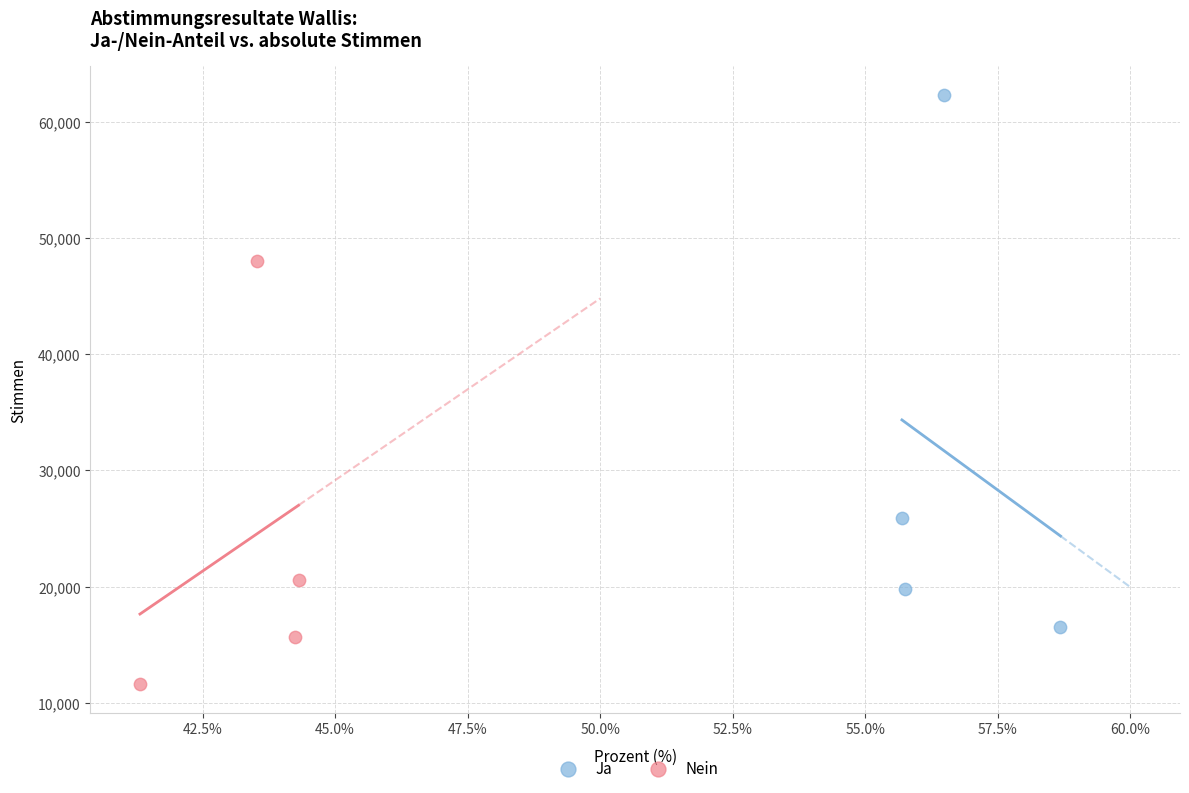

Which series has the widest spread of Y values?

Ja